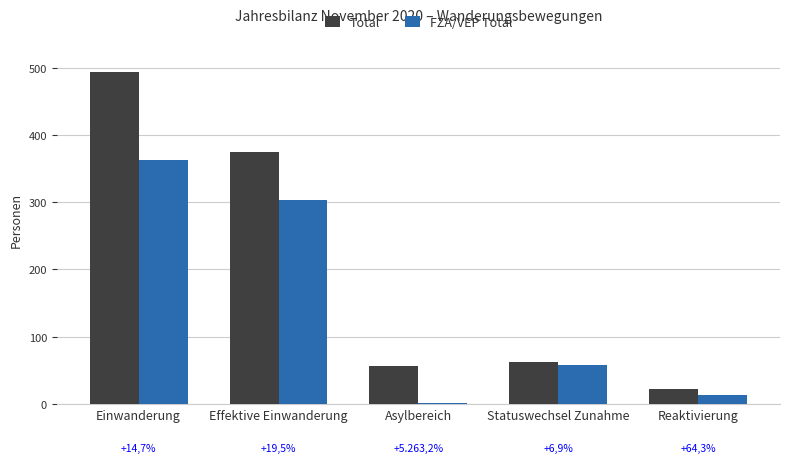

Which series changed the most between Effektive Einwanderung and Reaktivierung?

Total